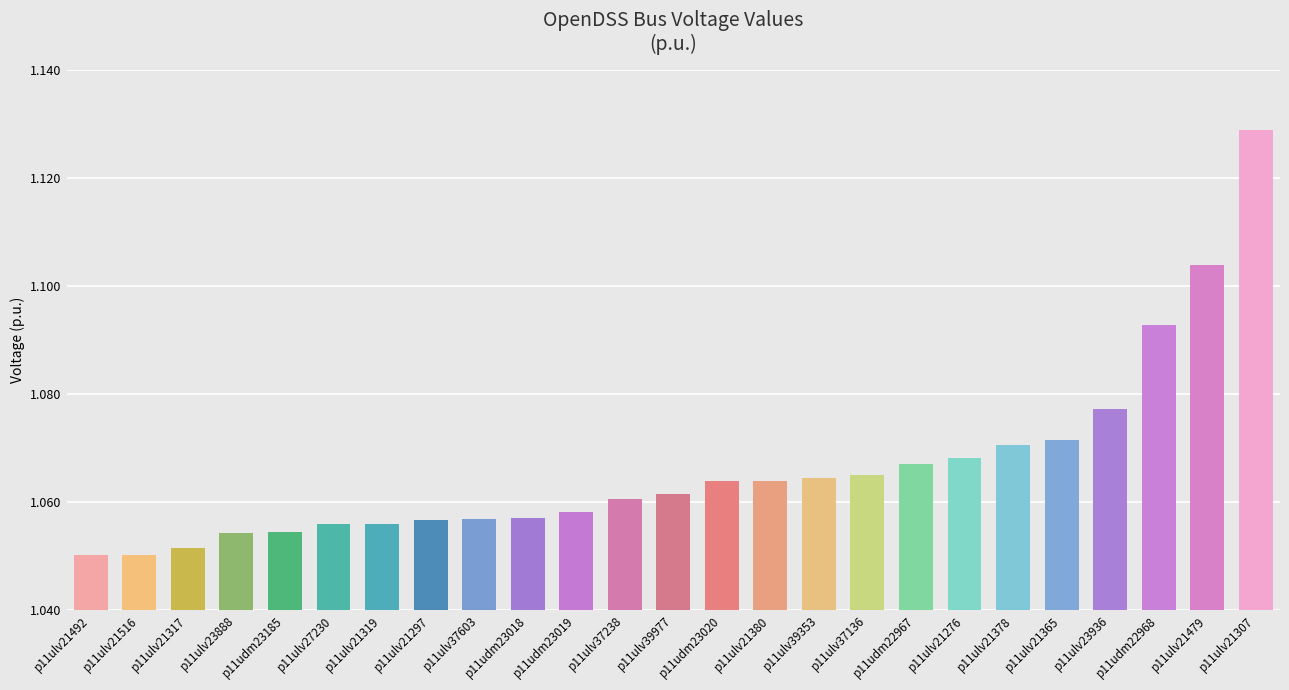

Which label corresponds to the largest value in the chart?

p11ulv21307